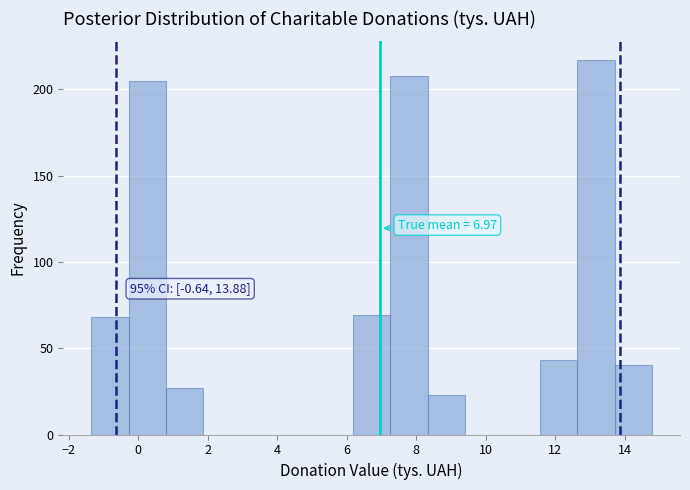

Over which range of the x-axis is the bar tallest?

12.6 to 13.8